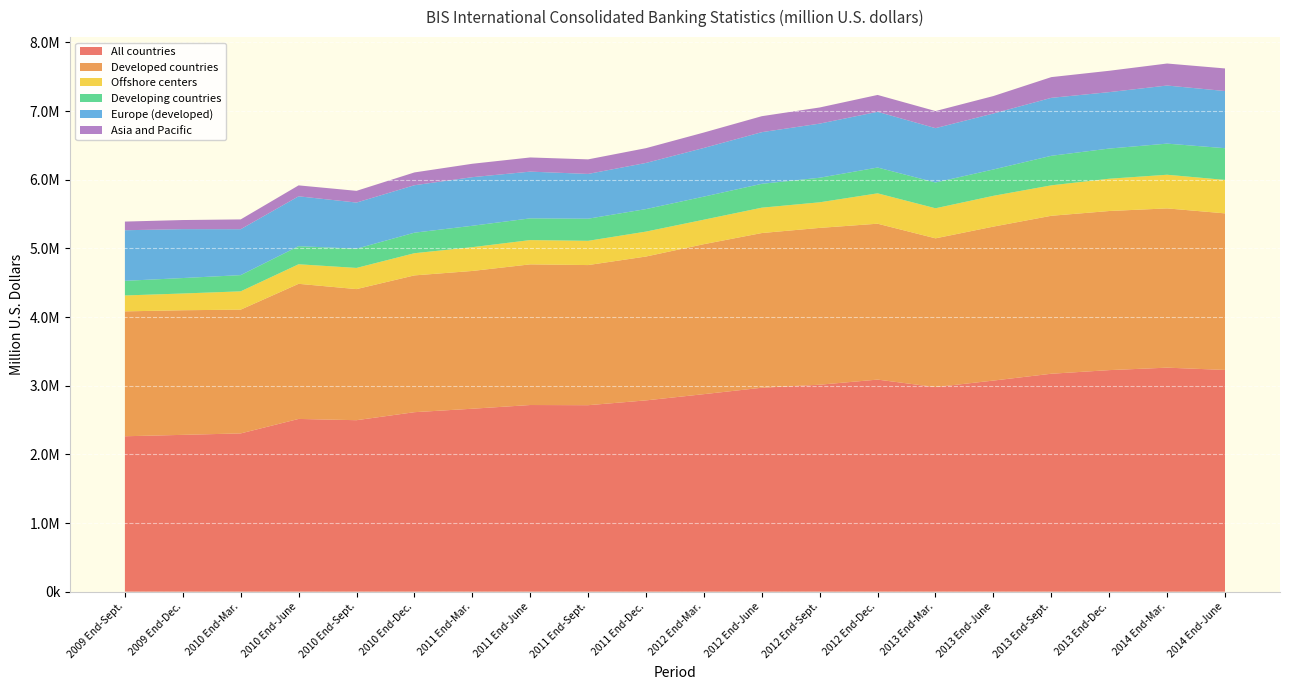

Reading left to right, list all the values displayed in this chart.

All countries: 2009 End-Sept.=2263890	2009 End-Dec.=2284280	2010 End-Mar.=2305485	2010 End-June=2516312	2010 End-Sept.=2497858	2010 End-Dec.=2614583	2011 End-Mar.=2664921	2011 End-June=2718959	2011 End-Sept.=2716444	2011 End-Dec.=2786484	2012 End-Mar.=2877324	2012 End-June=2970575	2012 End-Sept.=3014797	2012 End-Dec.=3089146	2013 End-Mar.=2980269	2013 End-June=3074976	2013 End-Sept.=3174568	2013 End-Dec.=3227333	2014 End-Mar.=3263234	2014 End-June=3229965
Developed countries: 2009 End-Sept.=1819096	2009 End-Dec.=1815081	2010 End-Mar.=1802721	2010 End-June=1968078	2010 End-Sept.=1909558	2010 End-Dec.=1992352	2011 End-Mar.=2006753	2011 End-June=2048821	2011 End-Sept.=2041075	2011 End-Dec.=2095529	2012 End-Mar.=2184589	2012 End-June=2253509	2012 End-Sept.=2284210	2012 End-Dec.=2270878	2013 End-Mar.=2166608	2013 End-June=2242753	2013 End-Sept.=2300793	2013 End-Dec.=2317626	2014 End-Mar.=2319729	2014 End-June=2280590
Offshore centers: 2009 End-Sept.=231785	2009 End-Dec.=243924	2010 End-Mar.=266672	2010 End-June=284852	2010 End-Sept.=308449	2010 End-Dec.=323225	2011 End-Mar.=346420	2011 End-June=353795	2011 End-Sept.=353041	2011 End-Dec.=363049	2012 End-Mar.=356574	2012 End-June=369310	2012 End-Sept.=372775	2012 End-Dec.=442363	2013 End-Mar.=437966	2013 End-June=448437	2013 End-Sept.=443487	2013 End-Dec.=470103	2014 End-Mar.=490078	2014 End-June=487244
Developing countries: 2009 End-Sept.=213009	2009 End-Dec.=225275	2010 End-Mar.=236092	2010 End-June=263382	2010 End-Sept.=279851	2010 End-Dec.=299006	2011 End-Mar.=311748	2011 End-June=316343	2011 End-Sept.=322328	2011 End-Dec.=327906	2012 End-Mar.=336161	2012 End-June=347756	2012 End-Sept.=357812	2012 End-Dec.=375905	2013 End-Mar.=375695	2013 End-June=383786	2013 End-Sept.=430288	2013 End-Dec.=439604	2014 End-Mar.=453427	2014 End-June=462131
Europe (developed): 2009 End-Sept.=737103	2009 End-Dec.=712172	2010 End-Mar.=668821	2010 End-June=726510	2010 End-Sept.=672216	2010 End-Dec.=691029	2011 End-Mar.=708010	2011 End-June=680606	2011 End-Sept.=652188	2011 End-Dec.=672176	2012 End-Mar.=708874	2012 End-June=752256	2012 End-Sept.=788177	2012 End-Dec.=811458	2013 End-Mar.=791279	2013 End-June=815244	2013 End-Sept.=844168	2013 End-Dec.=821799	2014 End-Mar.=846176	2014 End-June=832709
Asia and Pacific: 2009 End-Sept.=126164	2009 End-Dec.=132632	2010 End-Mar.=142838	2010 End-June=159147	2010 End-Sept.=170752	2010 End-Dec.=186515	2011 End-Mar.=195225	2011 End-June=206391	2011 End-Sept.=211994	2011 End-Dec.=215249	2012 End-Mar.=224869	2012 End-June=232647	2012 End-Sept.=235267	2012 End-Dec.=245814	2013 End-Mar.=249057	2013 End-June=254243	2013 End-Sept.=301851	2013 End-Dec.=311048	2014 End-Mar.=320695	2014 End-June=328924